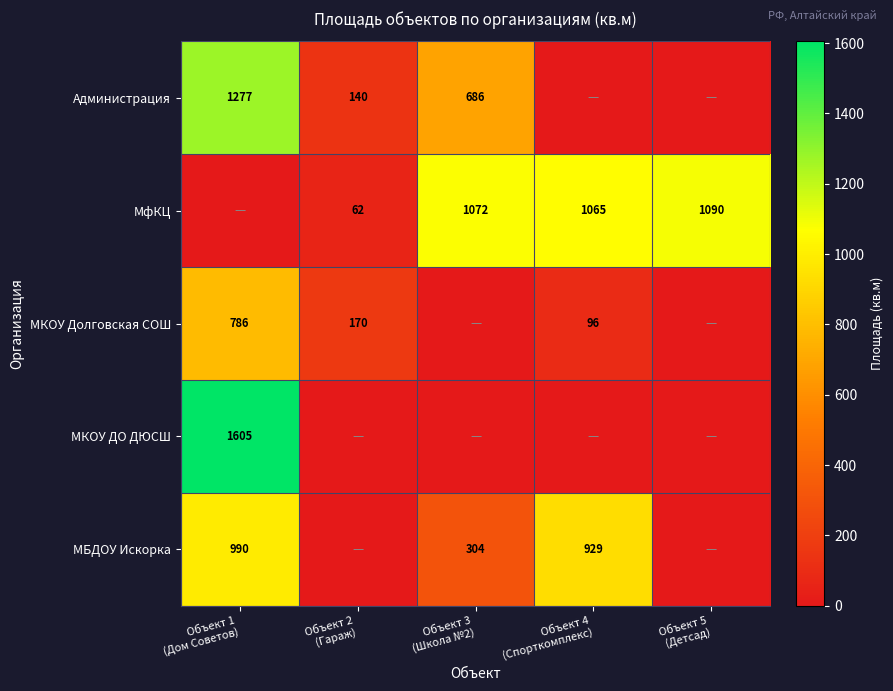

Which series changed the most between Объект 1 (Дом Советов) and Объект 4 (Спорткомплекс)?

МКОУ ДО ДЮСШ